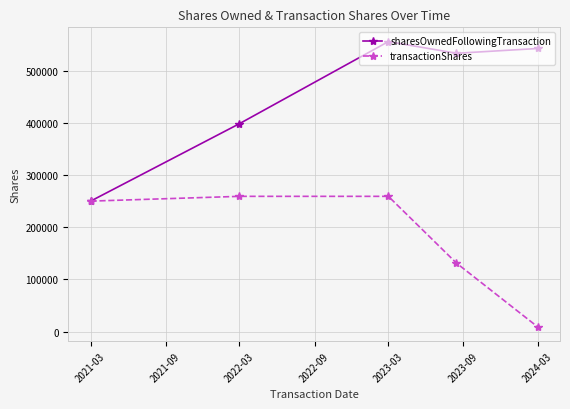

How many values in the transactionShares series are below 250000?

2